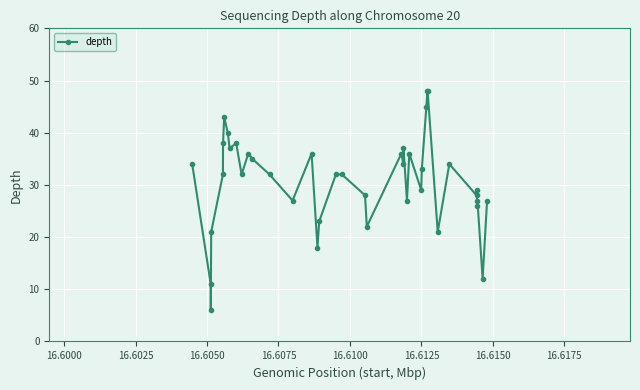

What is the smallest value displayed?

6